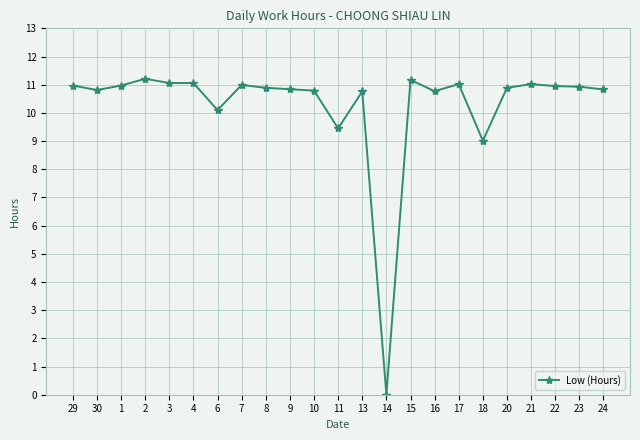

How many distinct data groups are displayed?

1